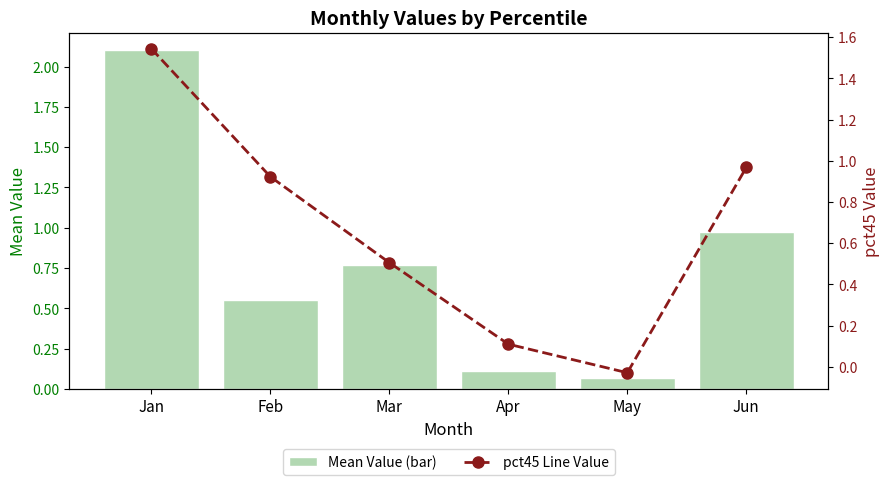

Is the value of pct45 Line Value at Jun greater than the value of Mean Value (bar) at Jan?

No